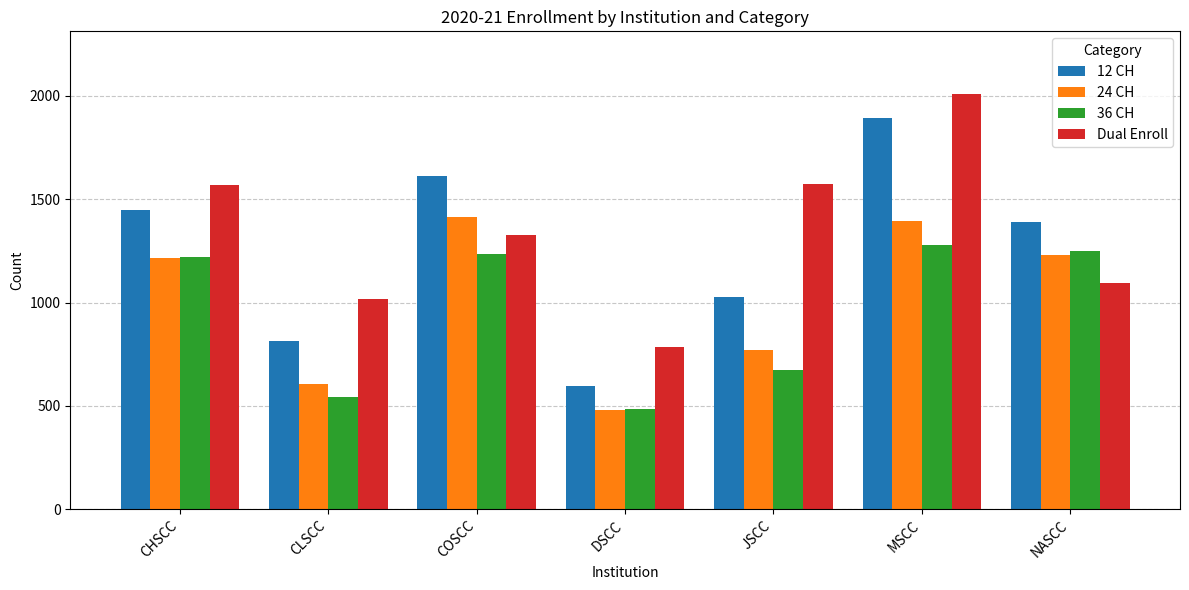

Does the chart contain any negative values?

No